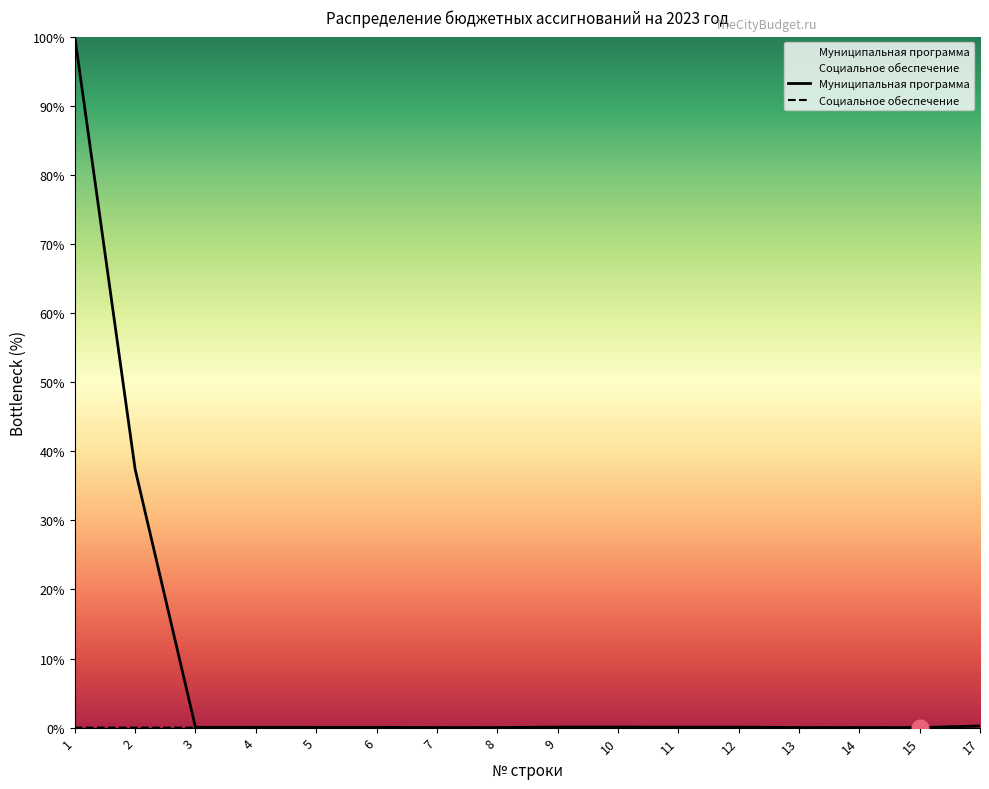

What is the maximum value shown in the chart?

100.0